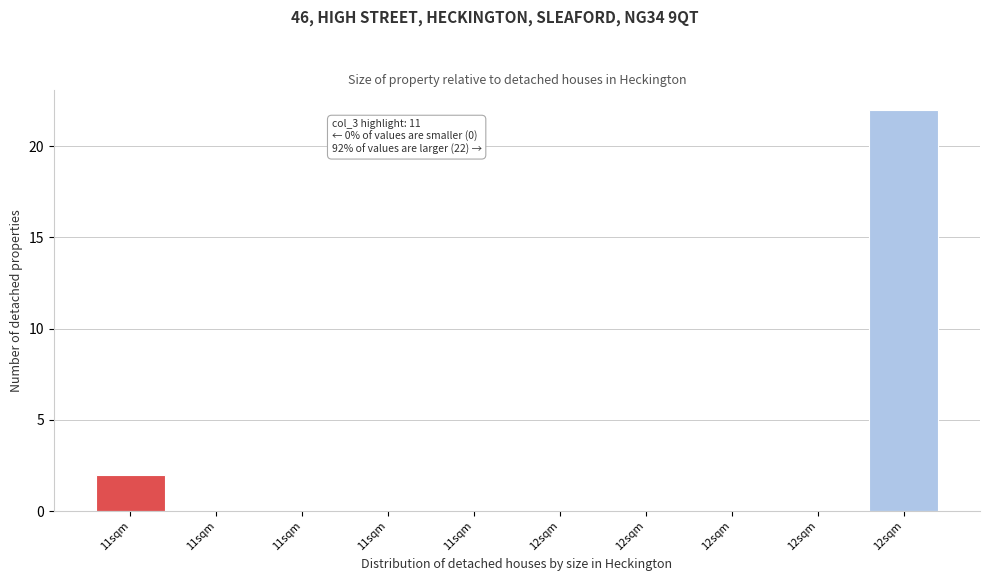

Are the bars horizontal?

No